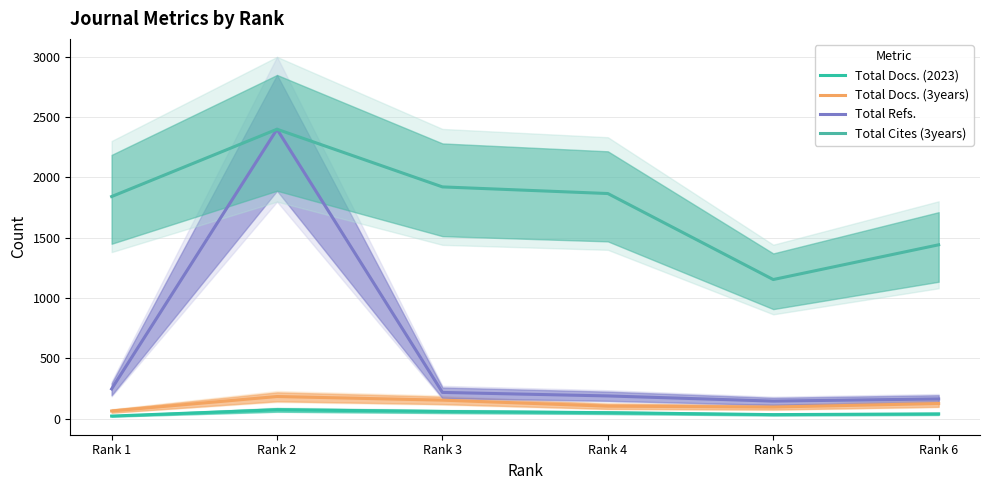

True or false: Total Docs. (2023) and Total Cites (3years) intersect in this chart.

False